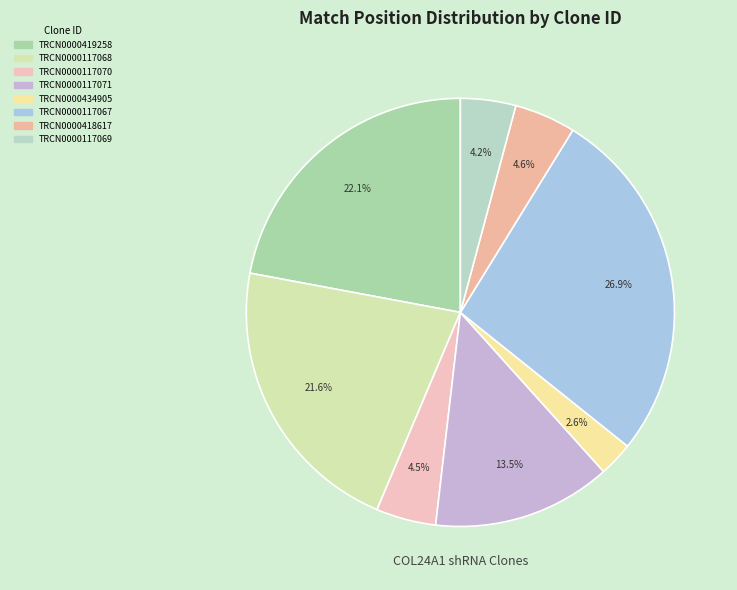

What is the ratio of the value at TRCN0000117070 to the value at TRCN0000418617?

1.0